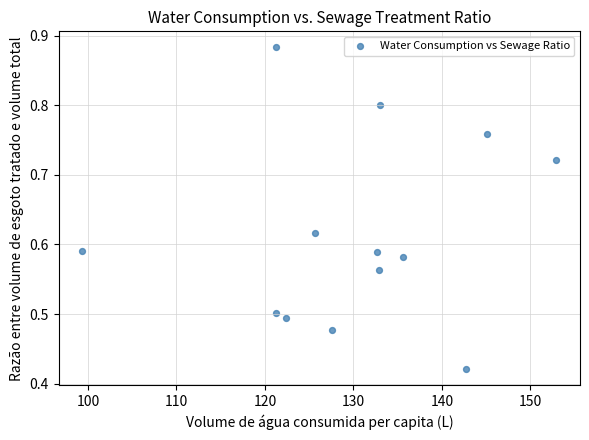

What is the range of X values (max minus min)?

53.6